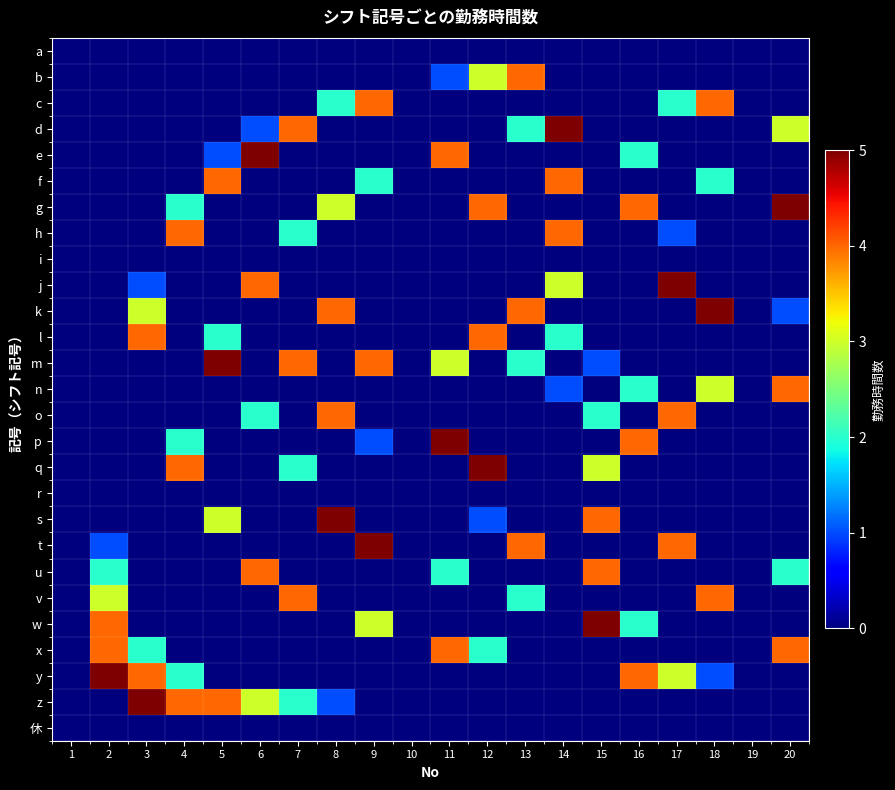

At 17, list the series in order from largest to smallest.

j, o, t, y, c, h, a, b, d, e, f, g, i, k, l, m, n, p, q, r, s, u, v, w, x, z, 休